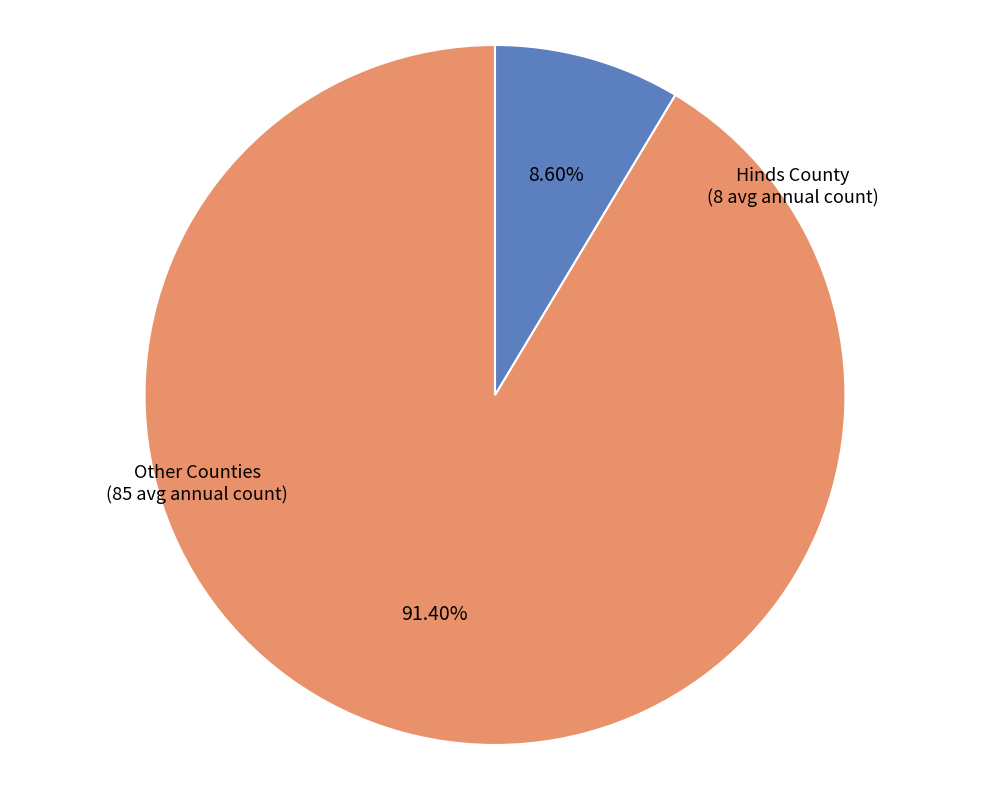

Does any single category account for the majority?

Yes